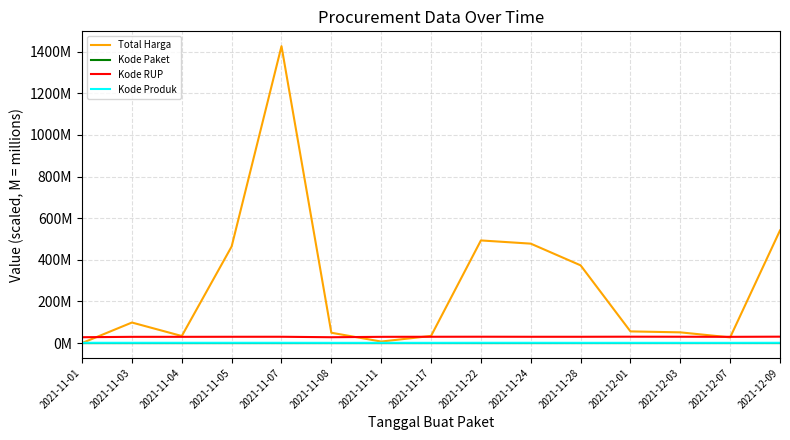

True or false: Total Harga has a value of 464.0 at 2021-11-05.

True